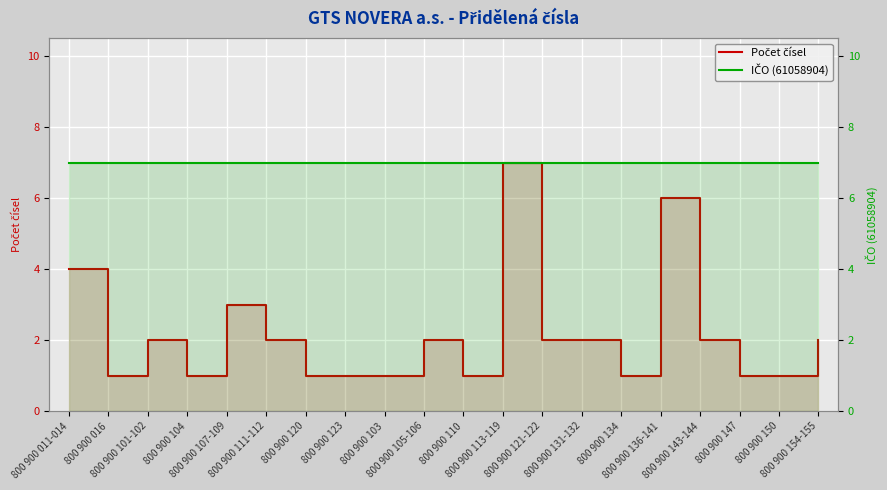

What is the difference between the maximum and minimum values in the Počet čísel series?

6